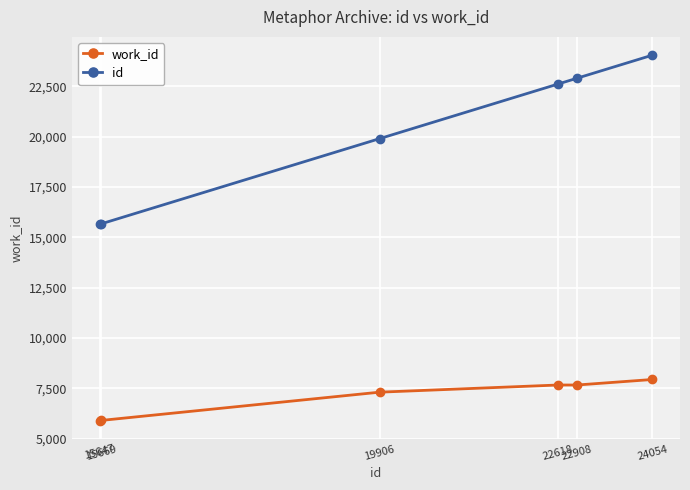

True or false: id has more than 1 points higher than both neighbors.

False